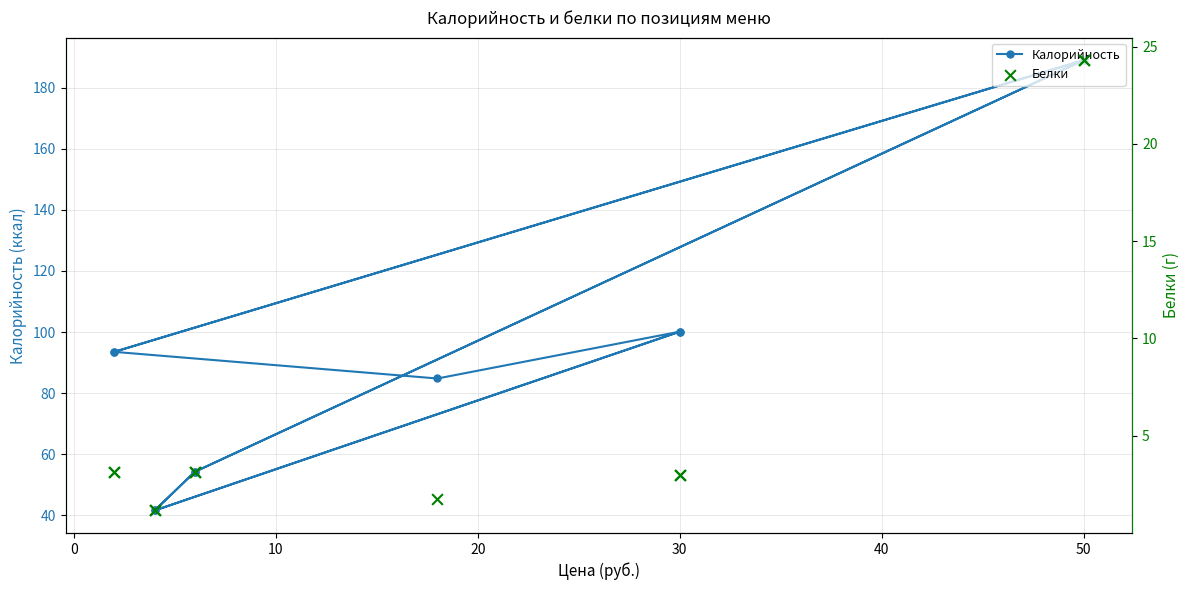

Which series contains the lowest Y value?

Белки